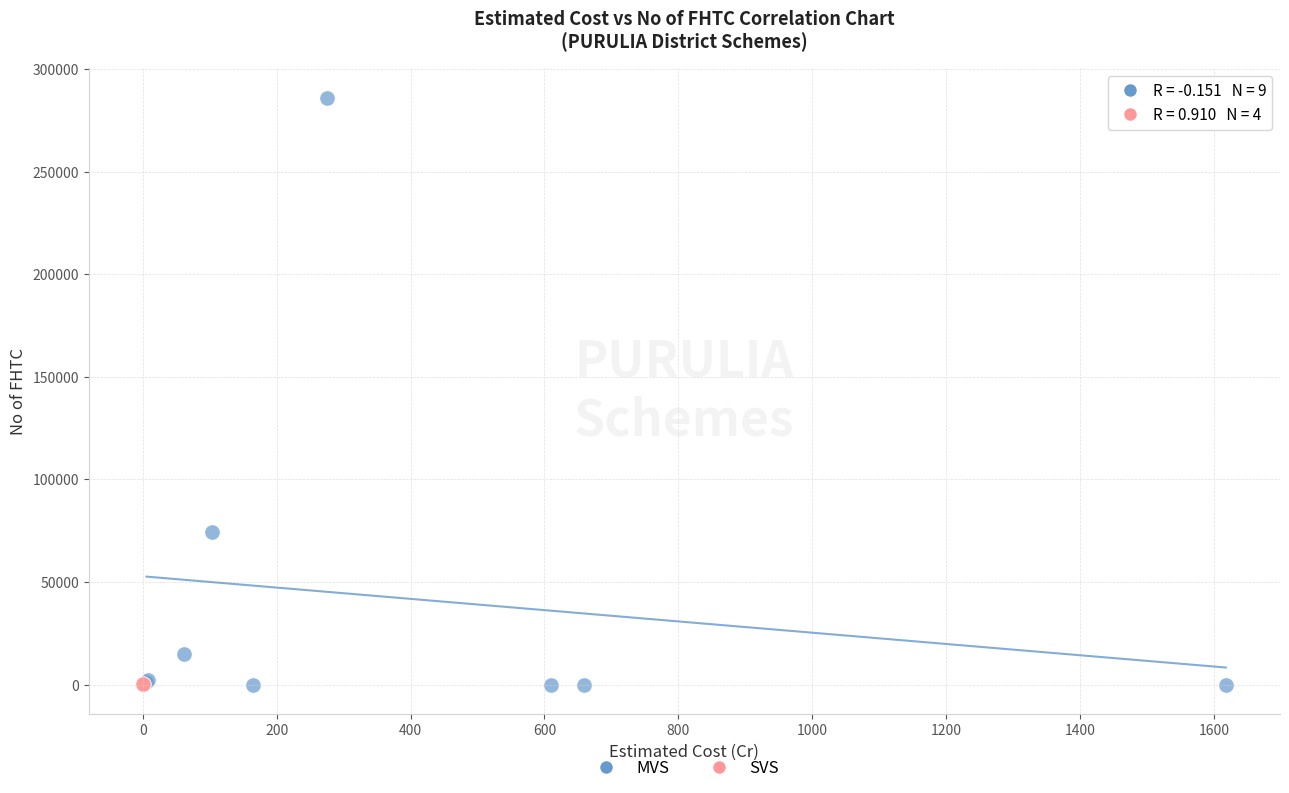

Which series reaches the maximum Y coordinate?

MVS